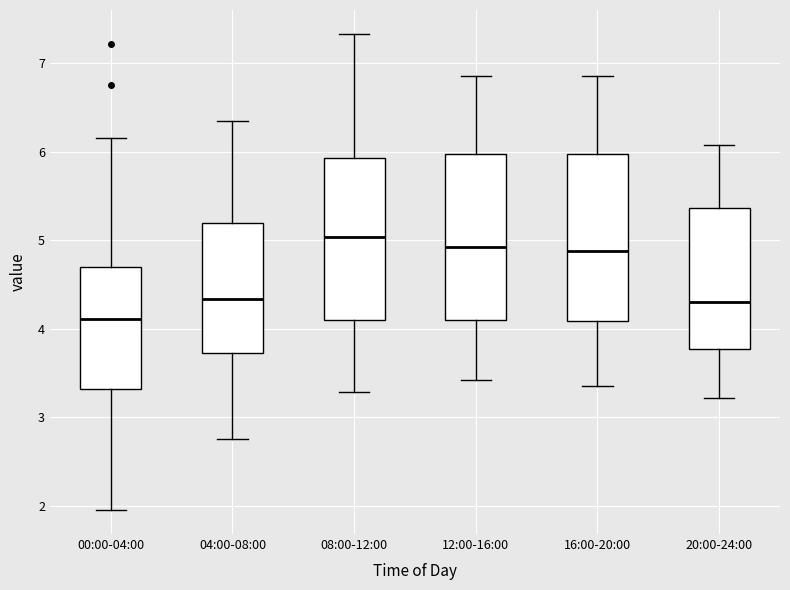

Where is the upper edge of the box for 04:00-08:00 on the y-axis? The values are not printed on the chart, so give them approximately, as read against the axis.

5.2